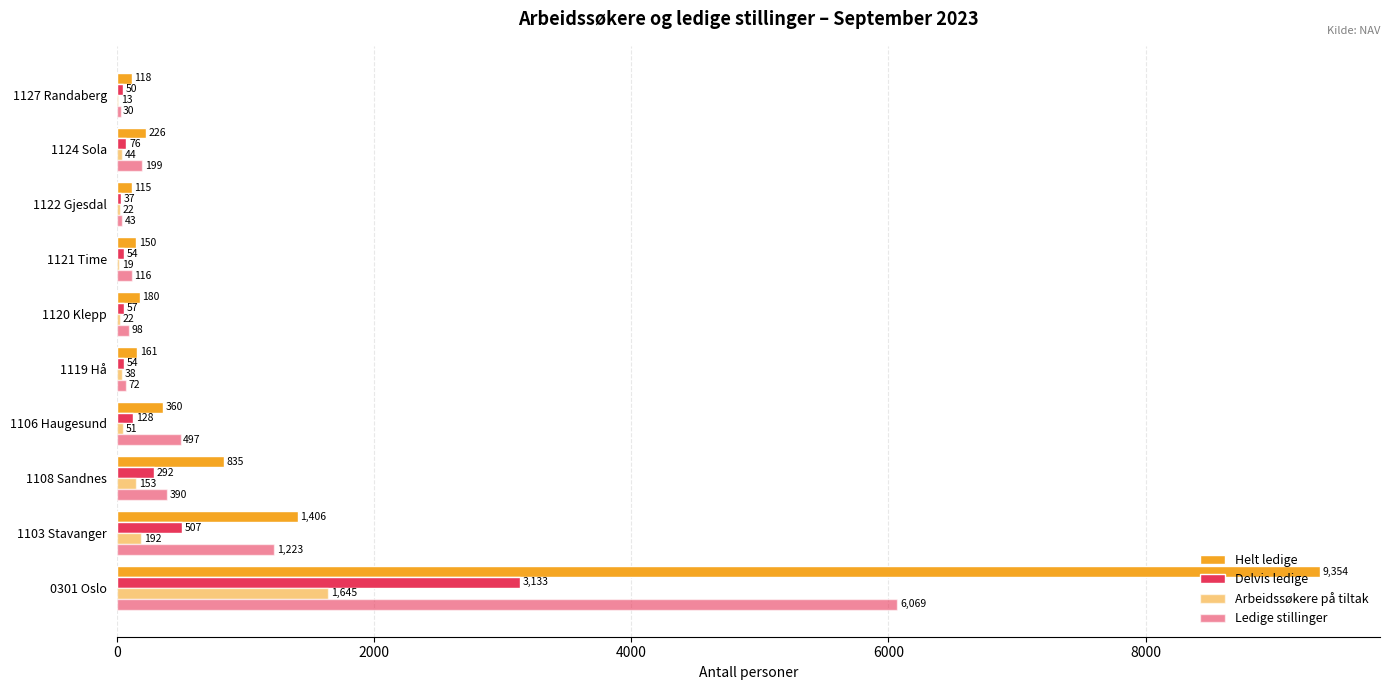

How many series are shown in this chart?

4